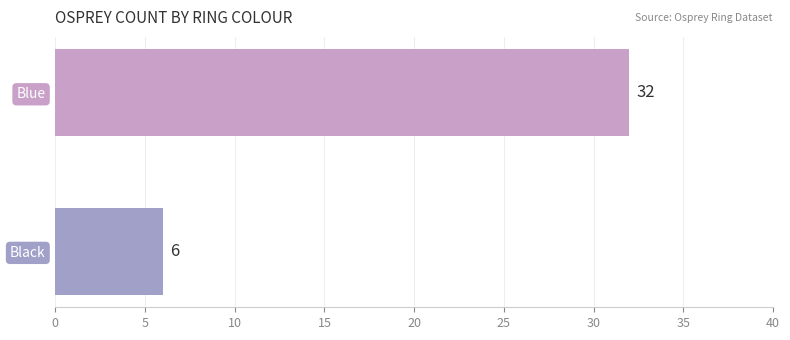

Between Blue and Black, which is larger?

Blue